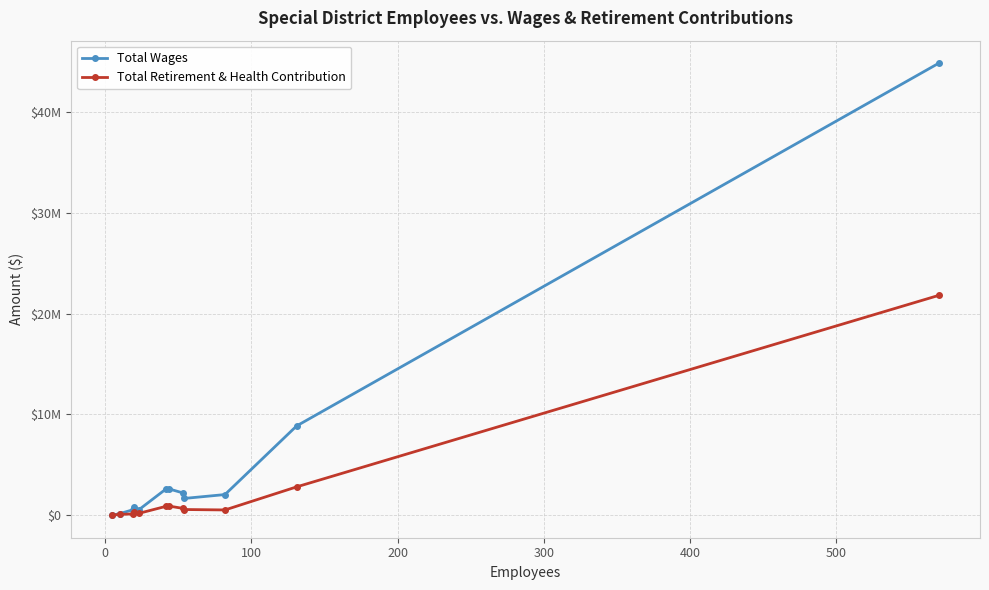

Which series has the largest total across all categories?

Total Wages